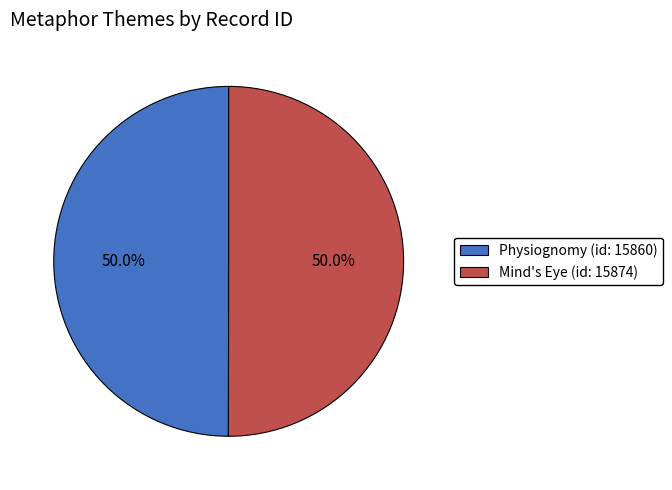

How many segments does this pie chart have?

2